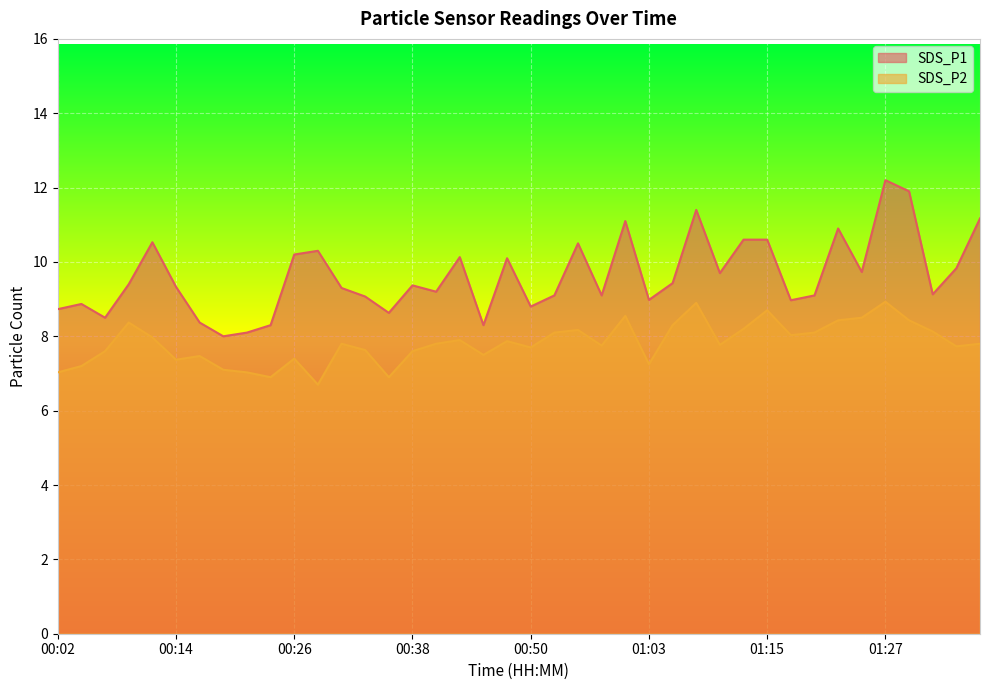

Where is SDS_P1 nearest to the value 10?

00:48